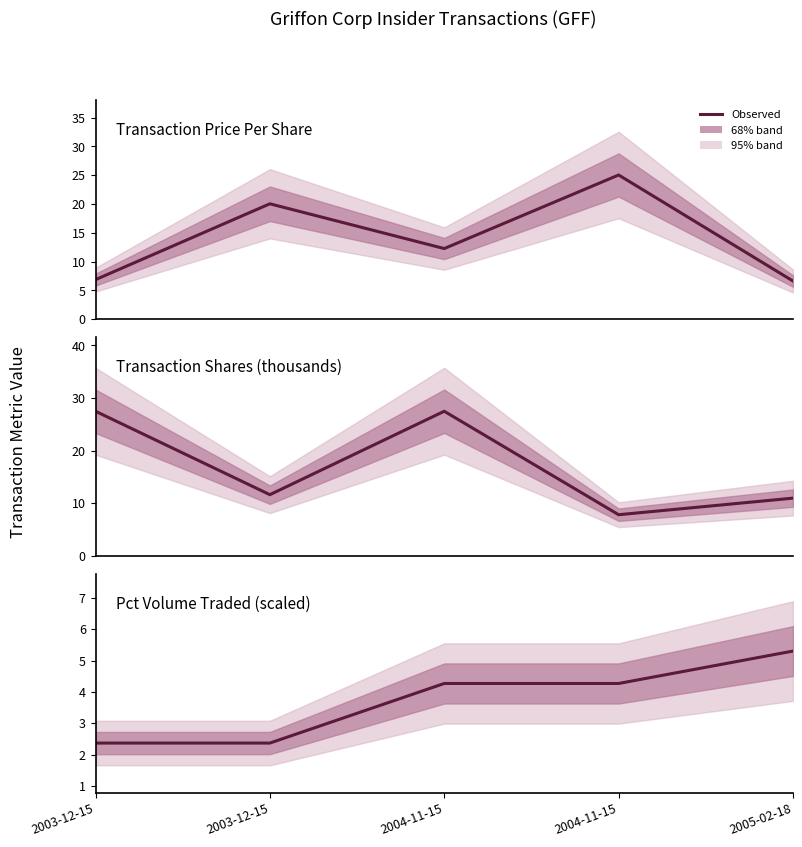

What is the value of the Transaction Shares (thousands) point at the 1st from the left?

27.5